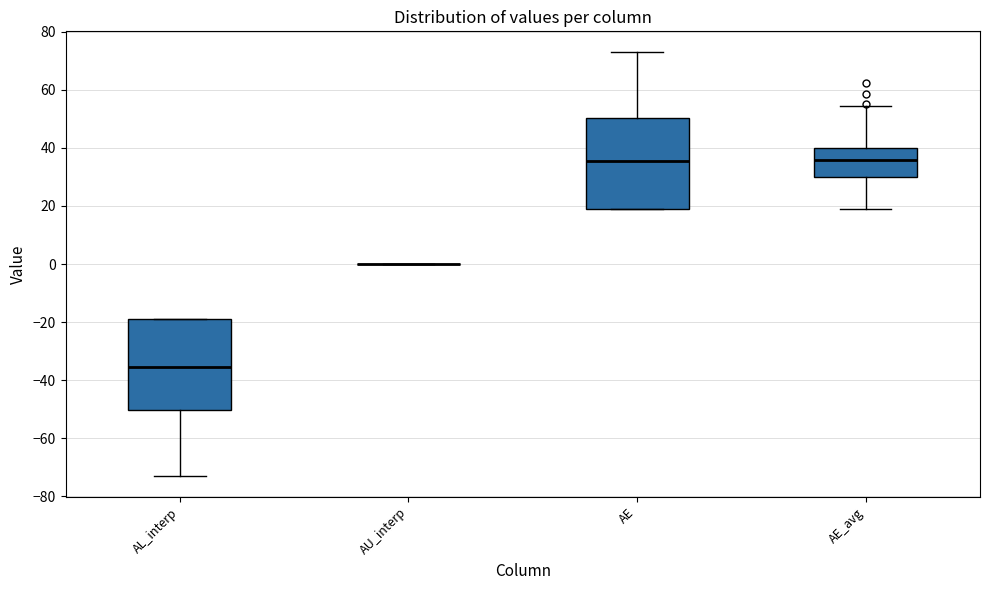

Reading left to right, transcribe this box plot: for each box, give where its median line is, the range the box spans, and where its two whiskers end, as read against the y-axis. The values are not printed on the chart, so give them approximately, as read against the axis.

AL_interp: median -36, box -50 to -18, whiskers -72 to -18
AU_interp: box collapsed to a line at 0, whiskers 0 to 0
AE: median 36, box 18 to 50, whiskers 18 to 72
AE_avg: median 36, box 30 to 40, whiskers 18 to 54